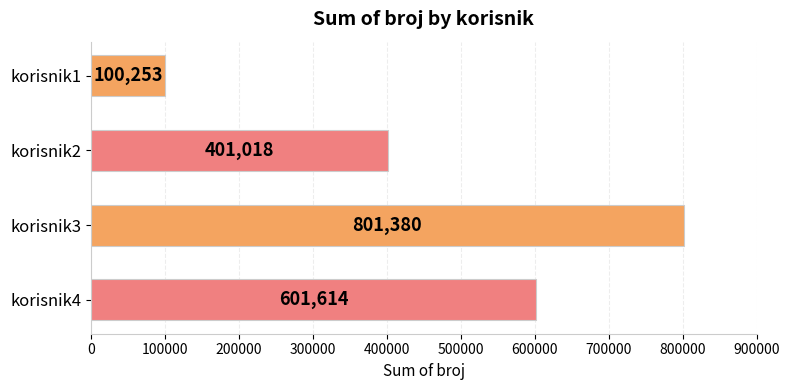

What is the value of the 2nd bar from the top?

401018